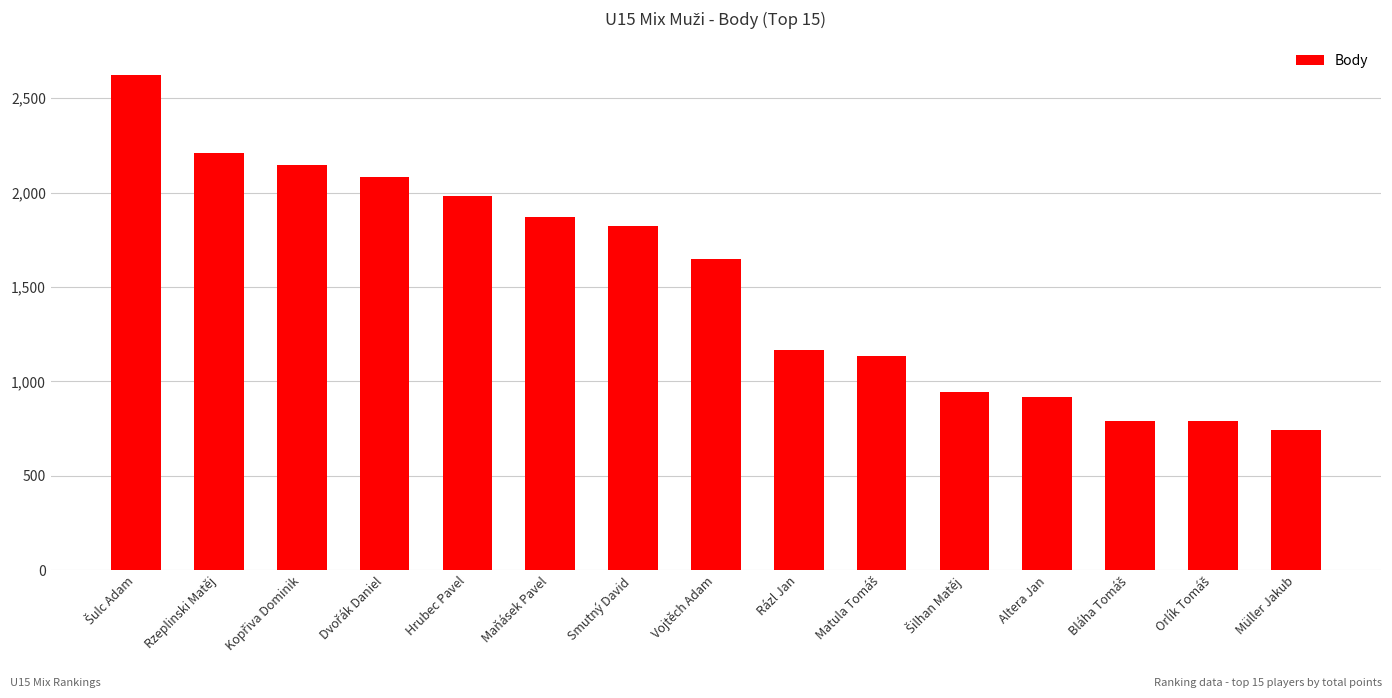

Reading left to right, extract all data points from this chart.

2624	2208	2146	2080	1984	1872	1824	1648	1168	1136	944	918	788	788	745